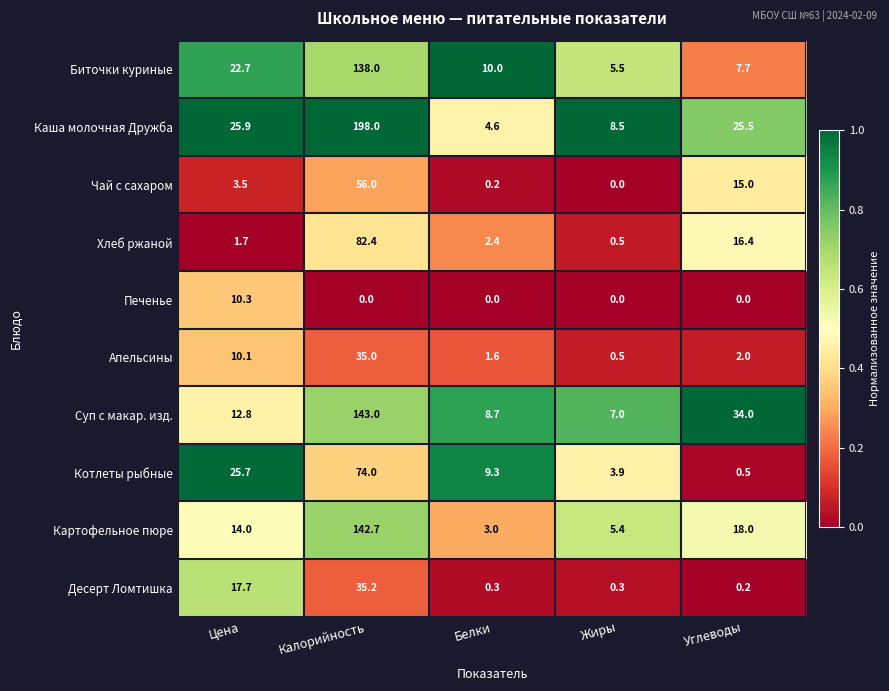

How many data points does each series have?

5